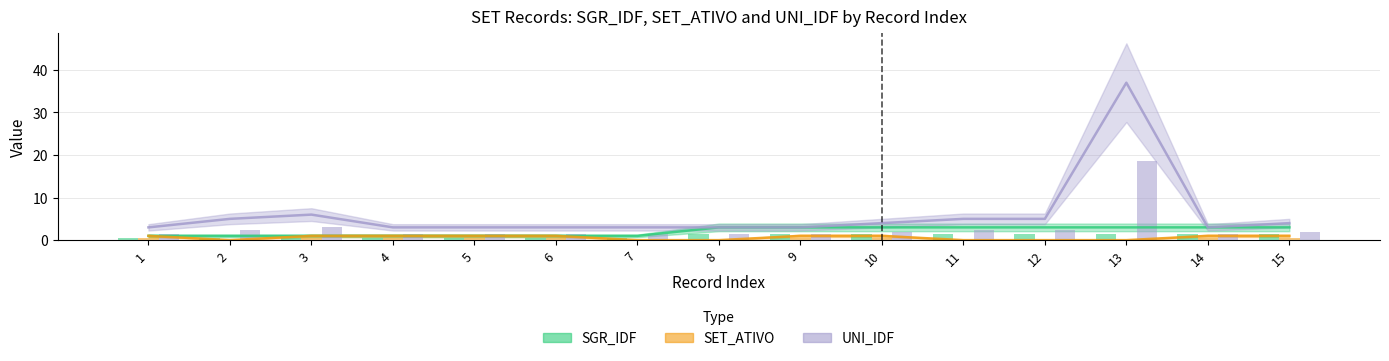

Are the bars grouped side by side (vs. stacked)?

Yes